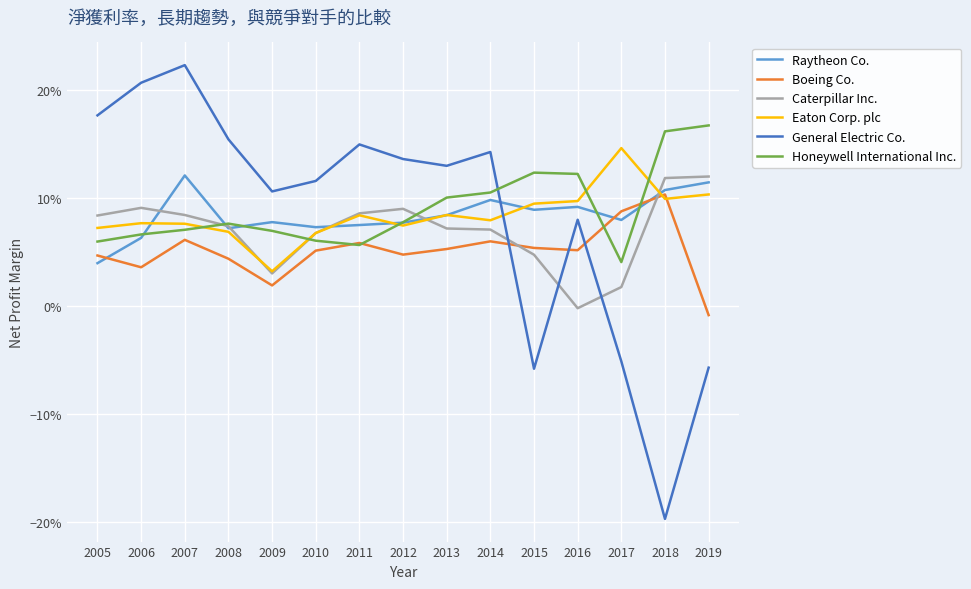

What is the value of the Caterpillar Inc. point at the 8th from the left?

0.1